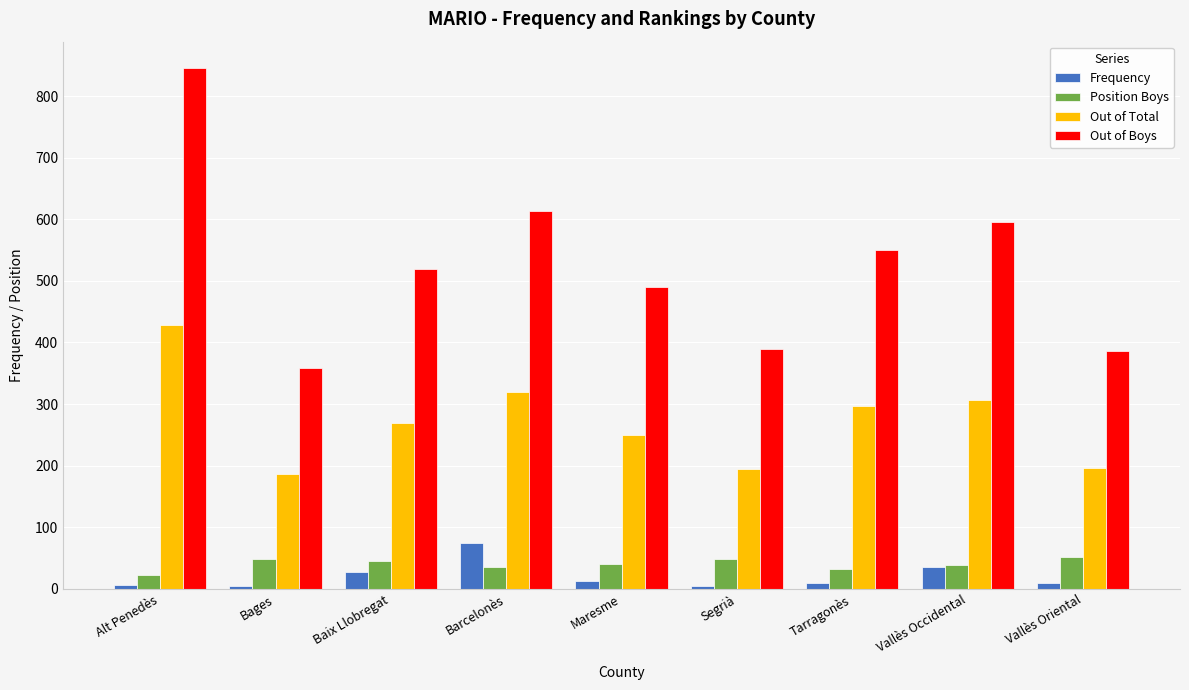

The Position Boys series shows 36 at Barcelonès. True or false?

True